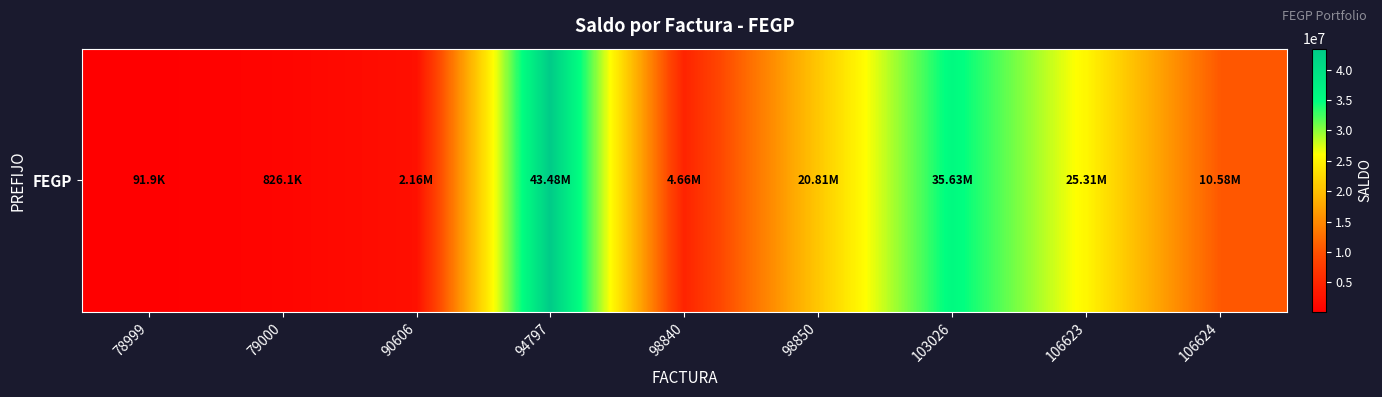

What is the smallest value displayed?

91875.0